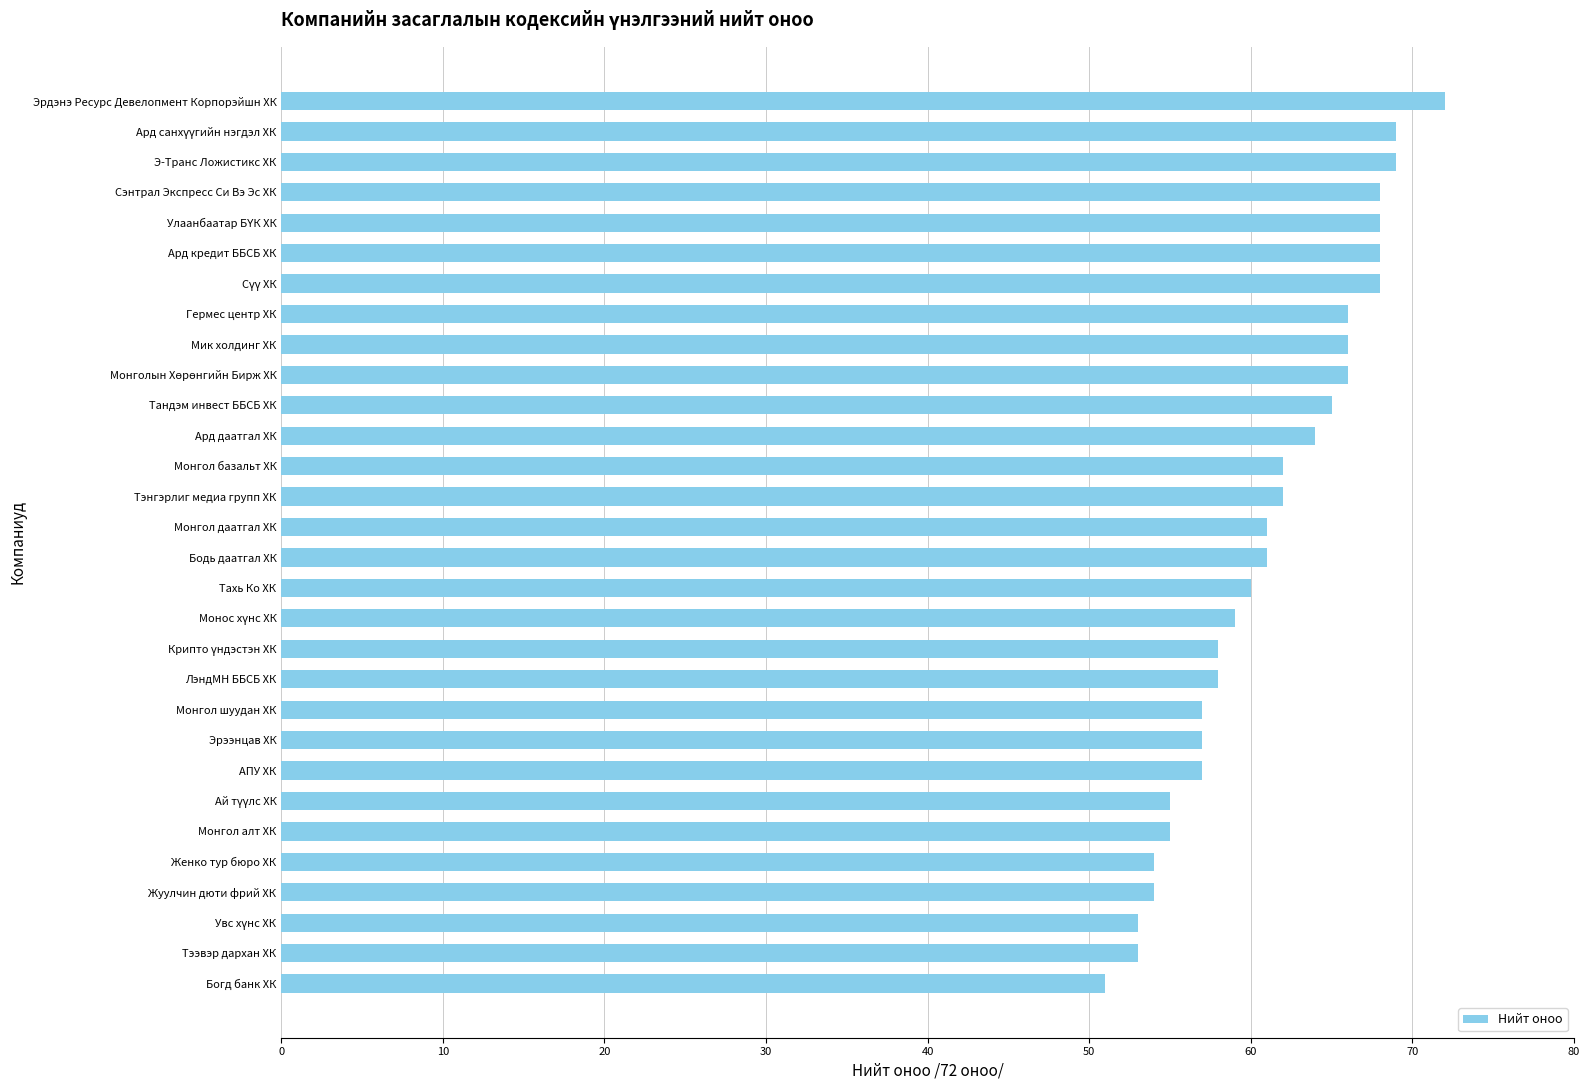

Approximately how many times larger is the value at Богд банк ХК compared to Тэнгэрлиг медиа групп ХК?

0.8